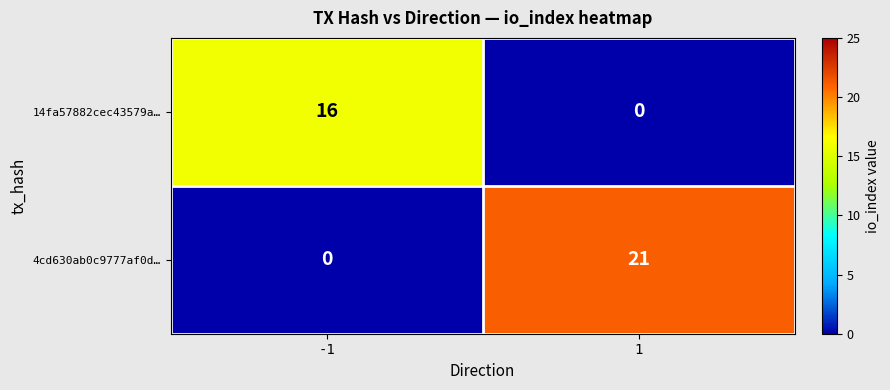

What is the spread (max minus min) of values at -1?

16